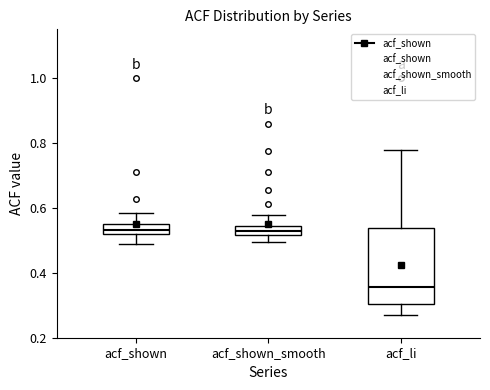

Comparing the boxes themselves (not the whiskers), which one is the tallest?

acf_li